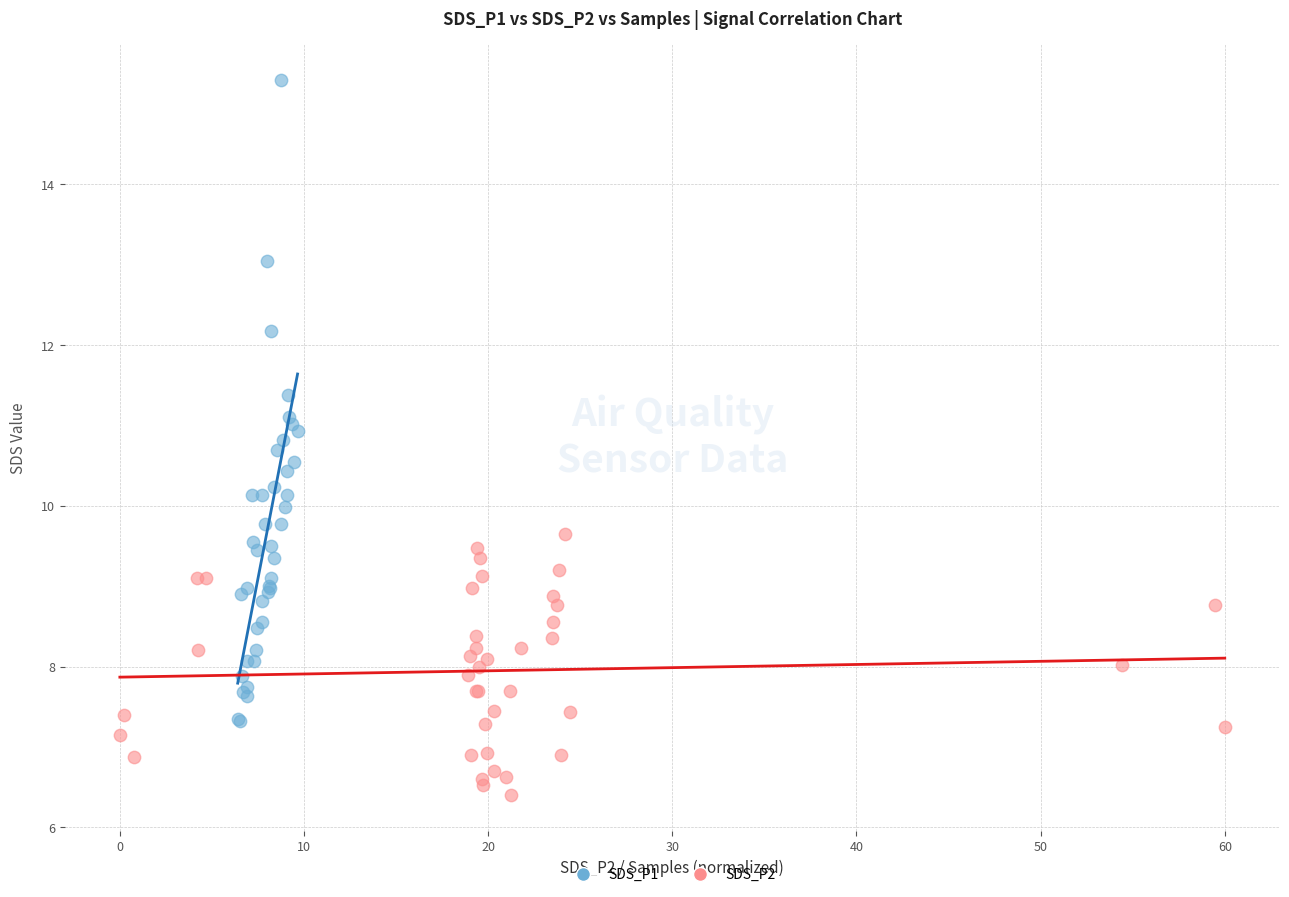

Which series reaches the minimum Y coordinate?

SDS_P2